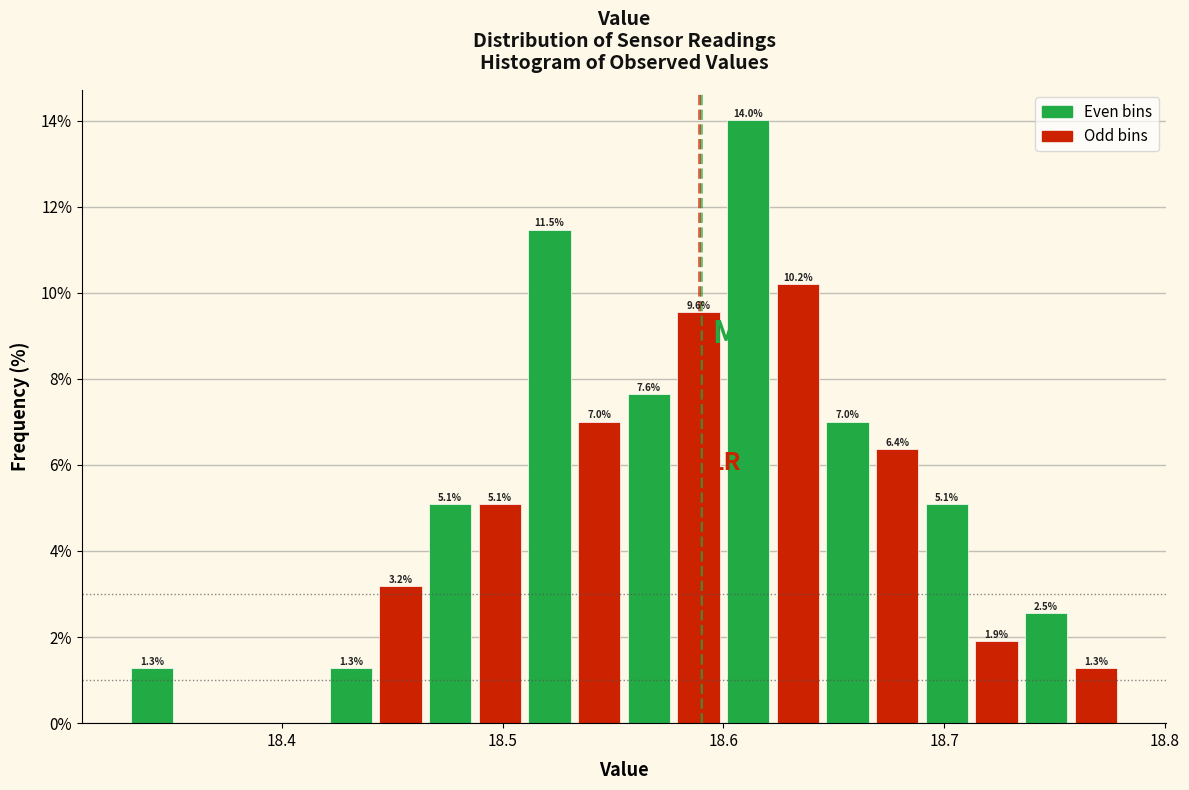

Read against the x-axis, roughly where is the centre of the tallest bar?

18.61